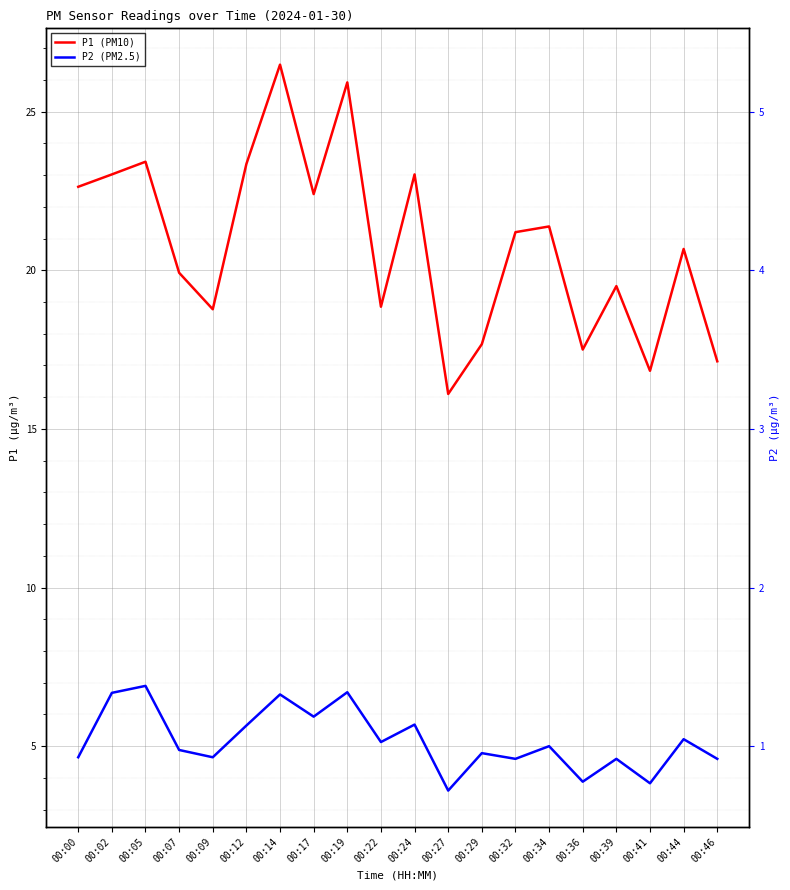

Reading left to right, what are all the values shown in this chart?

P1 (PM10): 00:00=22.6	00:02=23.0	00:05=23.4	00:07=19.9	00:09=18.8	00:12=23.4	00:14=26.5	00:17=22.4	00:19=25.9	00:22=18.9	00:24=23.0	00:27=16.1	00:29=17.7	00:32=21.2	00:34=21.4	00:36=17.5	00:39=19.5	00:41=16.8	00:44=20.7	00:46=17.1
P2 (PM2.5): 00:00=4.7	00:02=6.7	00:05=6.9	00:07=4.9	00:09=4.7	00:12=5.7	00:14=6.6	00:17=5.9	00:19=6.7	00:22=5.1	00:24=5.7	00:27=3.6	00:29=4.8	00:32=4.6	00:34=5.0	00:36=3.9	00:39=4.6	00:41=3.8	00:44=5.2	00:46=4.6